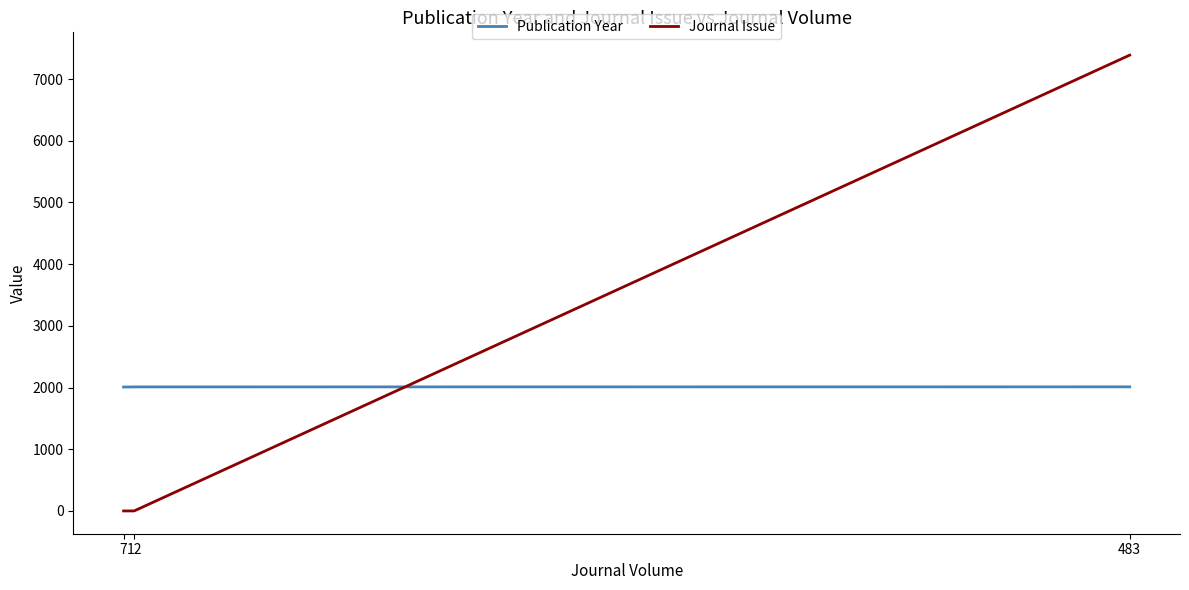

What is the sum of all Journal Issue values?

7390